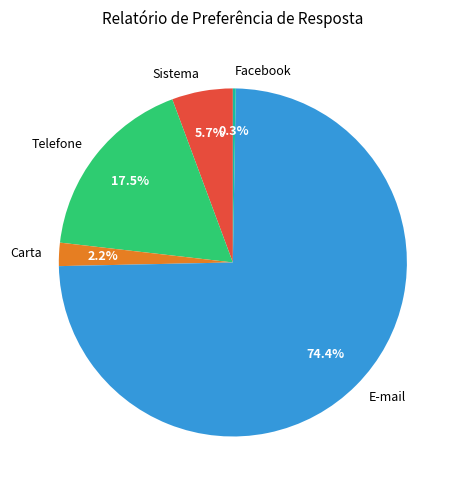

Combined, what portion of the pie is Carta and E-mail?

76.5%